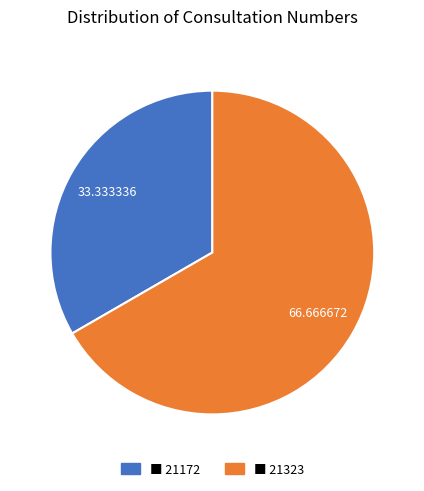

Does any single category account for the majority?

Yes